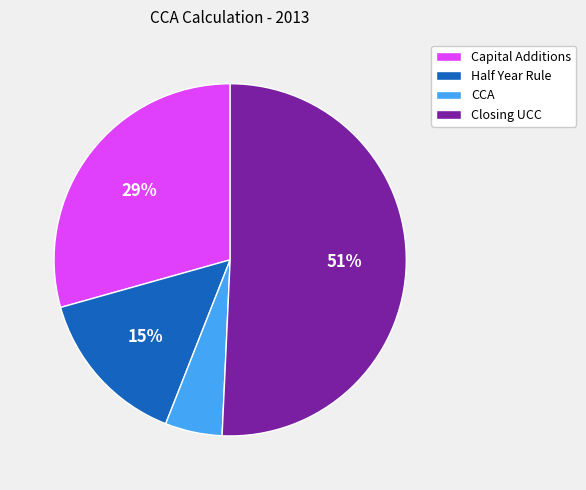

To the nearest percent, what is the difference between the Closing UCC and Half Year Rule slice percentages?

36%